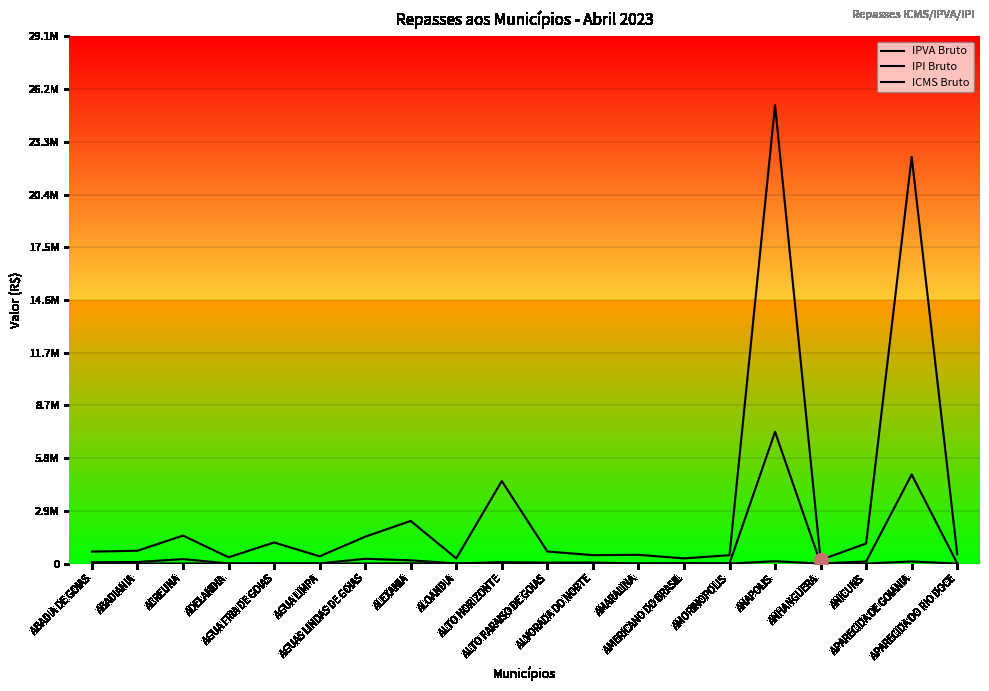

Does the chart have visible grid lines?

Yes